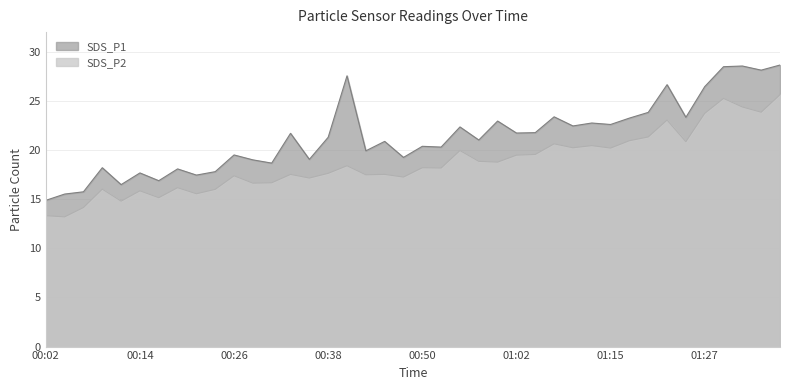

Rank the series by their maximum value, from lowest to highest.

SDS_P2, SDS_P1